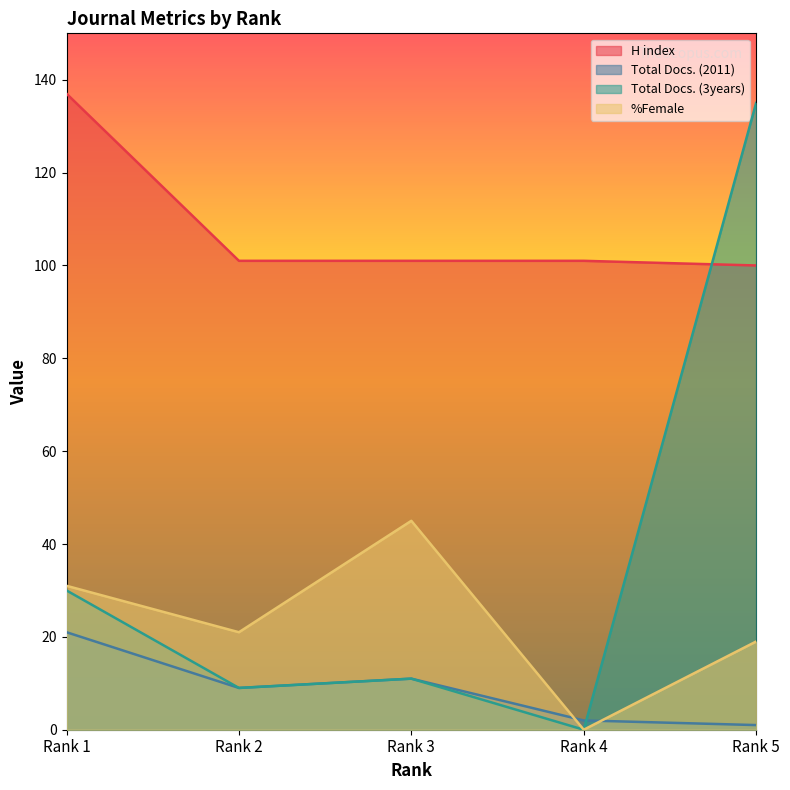

True or false: H index has a value of 101 at Rank 2.

True